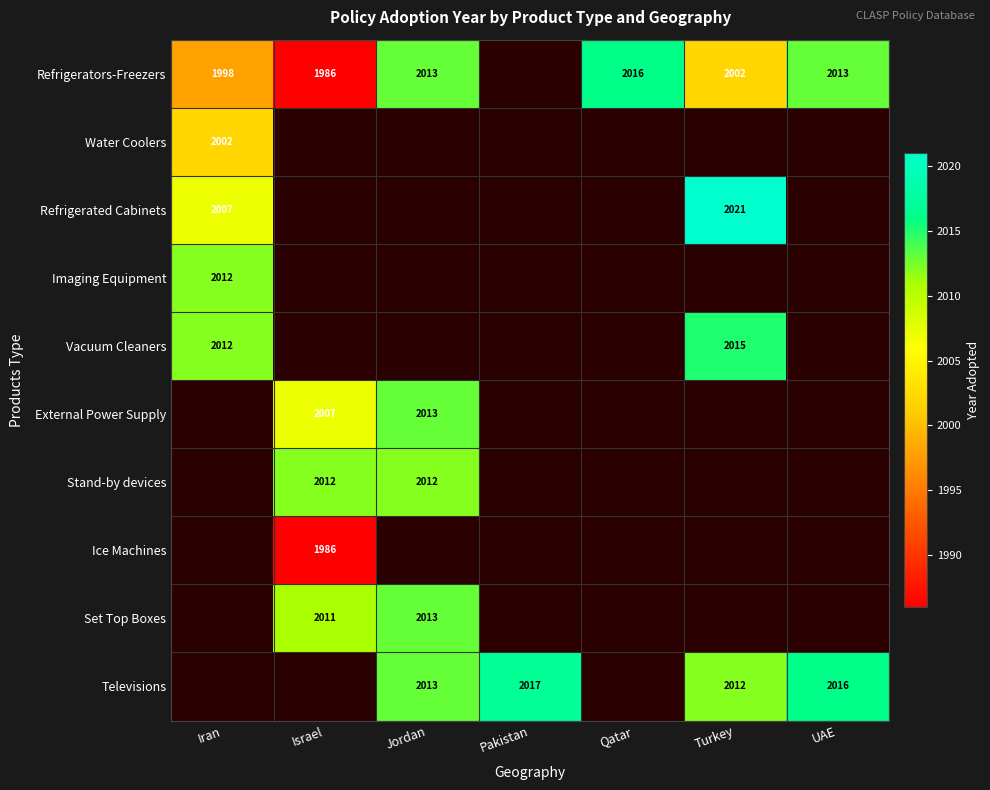

The value of Refrigerators-Freezers at Israel is 1986. True or false?

True